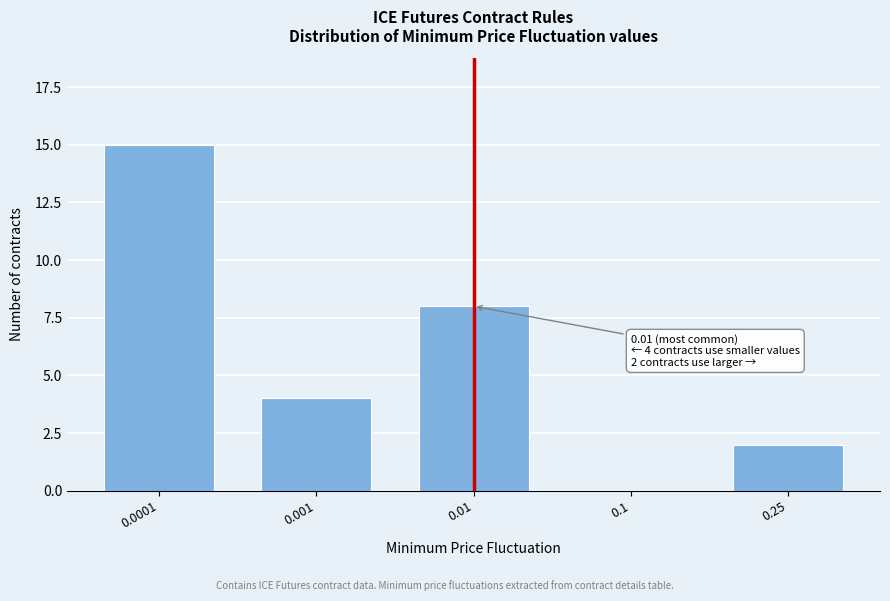

Reading left to right, list all the values displayed in this chart.

0.0001=15	0.001=4	0.01=8	0.1=0	0.25=2